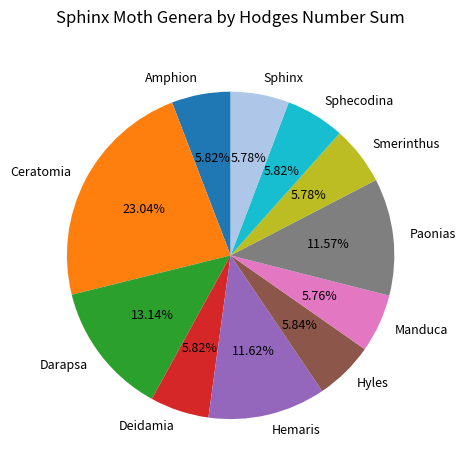

What percentage is NOT represented by Hemaris?

88.4%